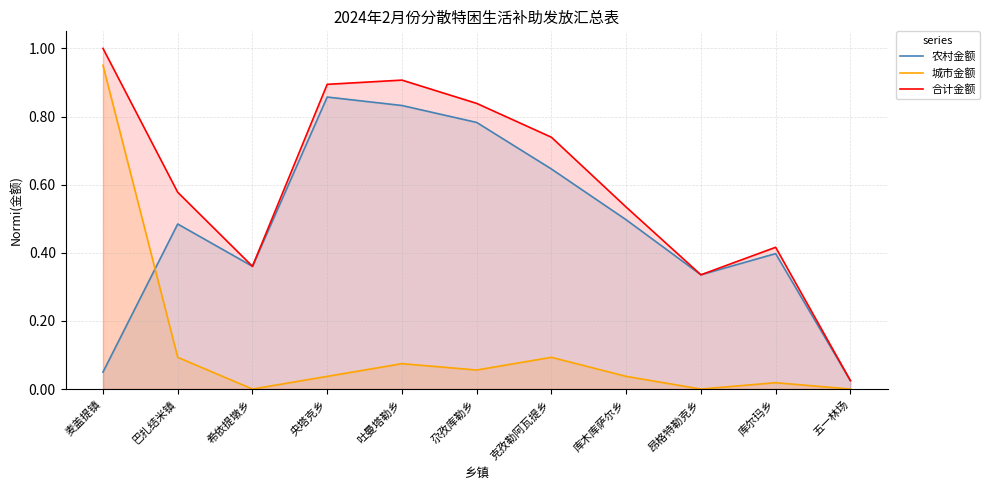

List the labels in order of 城市金额 value, largest first.

麦盖提镇, 巴扎结米镇, 克孜勒阿瓦提乡, 吐曼塔勒乡, 尕孜库勒乡, 央塔克乡, 库木库萨尔乡, 库尔玛乡, 希依提墩乡, 昂格特勒克乡, 五一林场